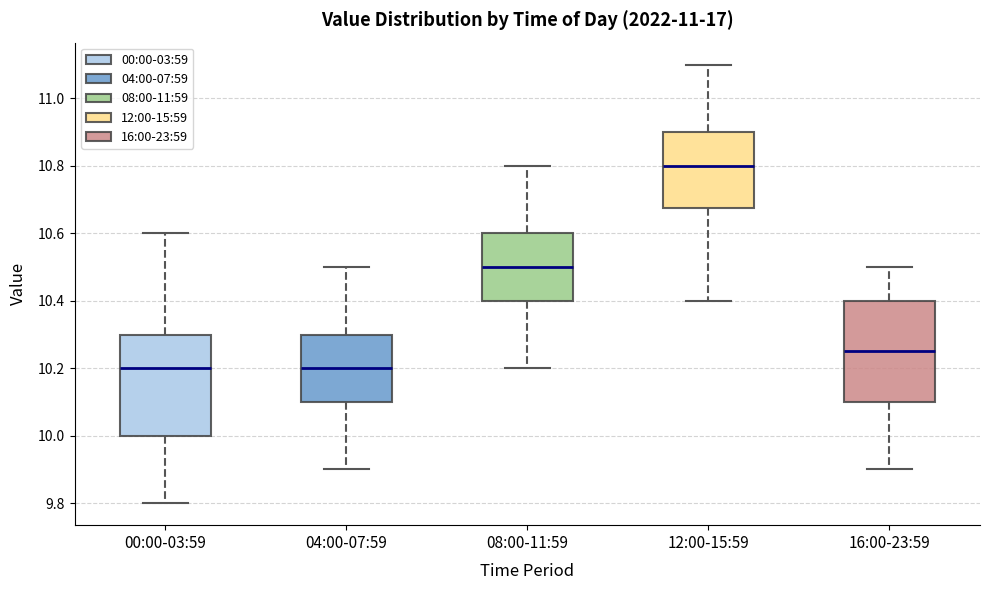

Reading left to right, read every box against the y-axis: the position of its median line, the range the box covers, and the ends of its whiskers. The values are not printed on the chart, so give them approximately, as read against the axis.

00:00-03:59: median 10.20, box 10.00 to 10.30, whiskers 9.80 to 10.60
04:00-07:59: median 10.20, box 10.10 to 10.30, whiskers 9.90 to 10.50
08:00-11:59: median 10.50, box 10.40 to 10.60, whiskers 10.20 to 10.80
12:00-15:59: median 10.80, box 10.68 to 10.90, whiskers 10.40 to 11.10
16:00-23:59: median 10.26, box 10.10 to 10.40, whiskers 9.90 to 10.50